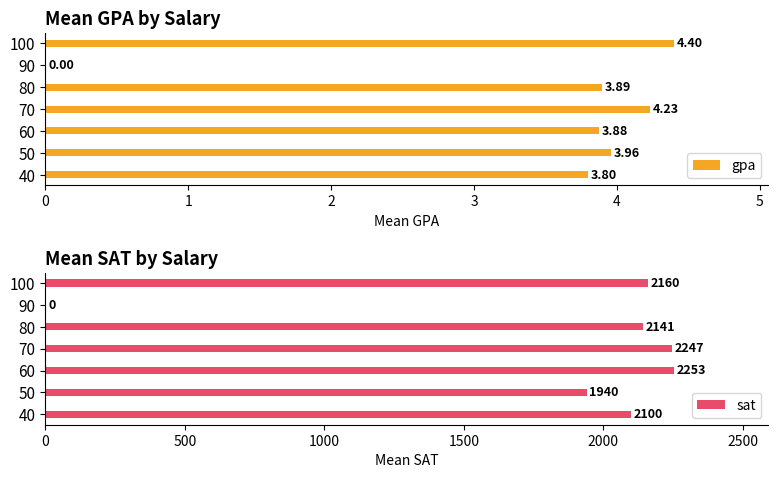

What is the sum of all gpa values?

24.2